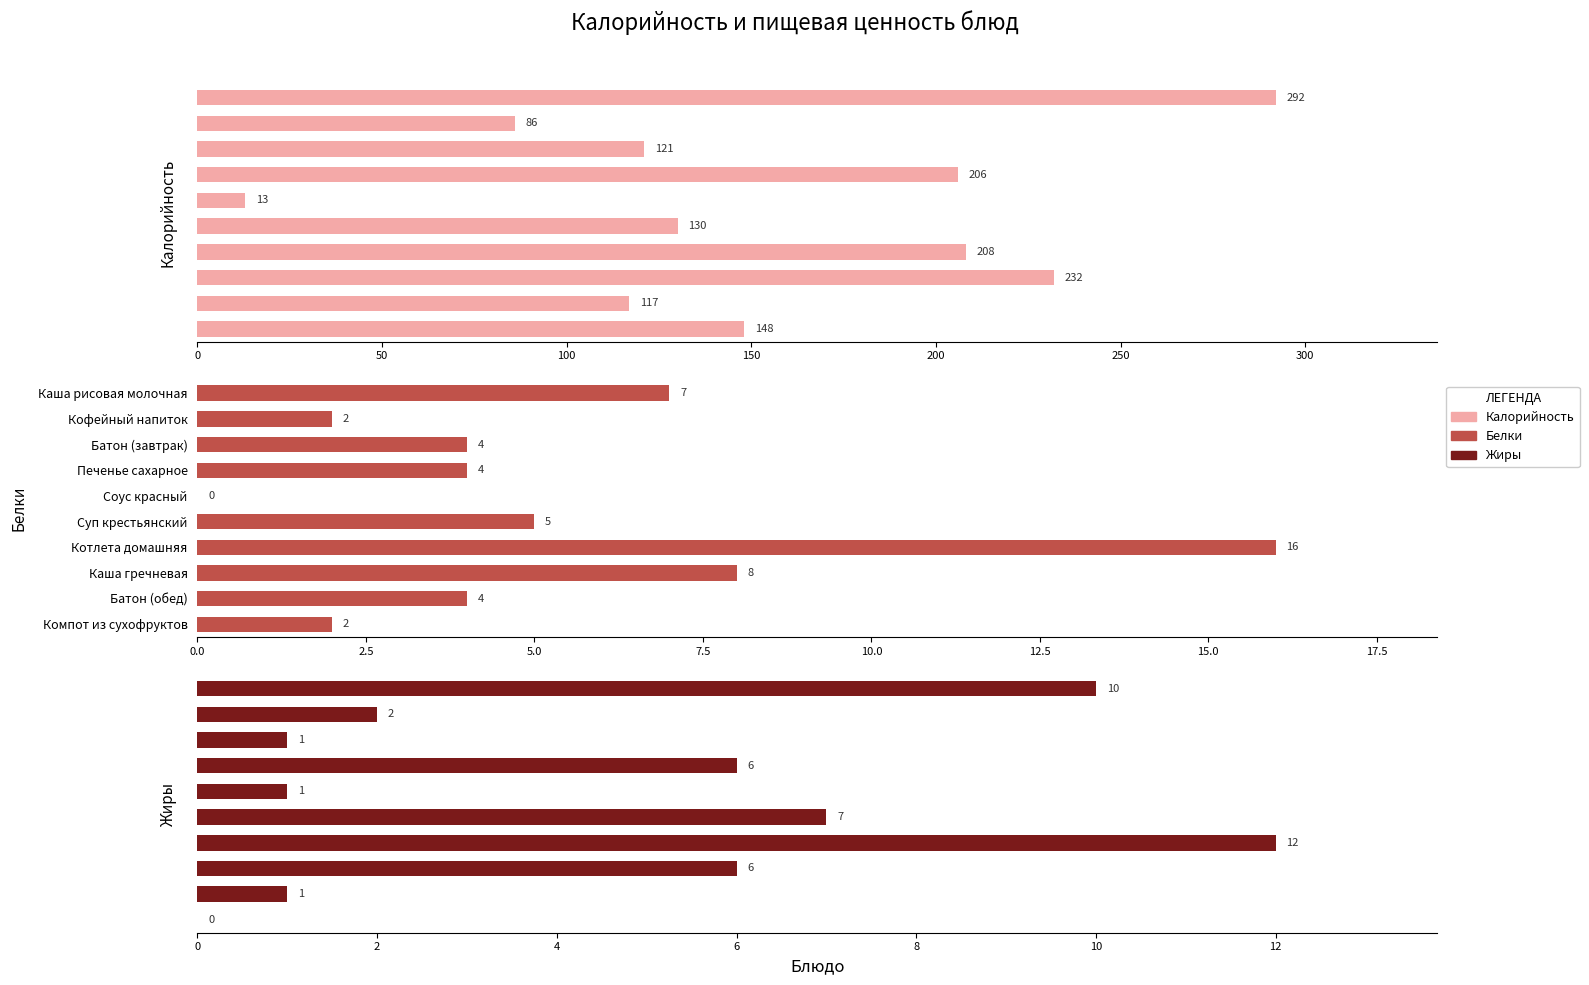

What are all the series names shown in the legend?

Калорийность, Белки, Жиры